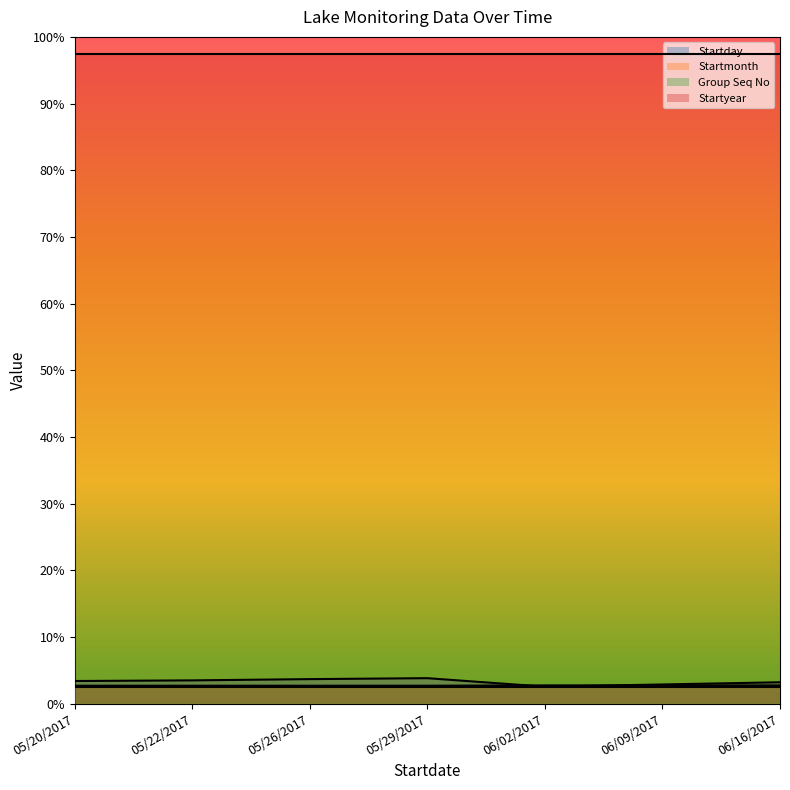

At which label does Startmonth reach its peak?

06/02/2017